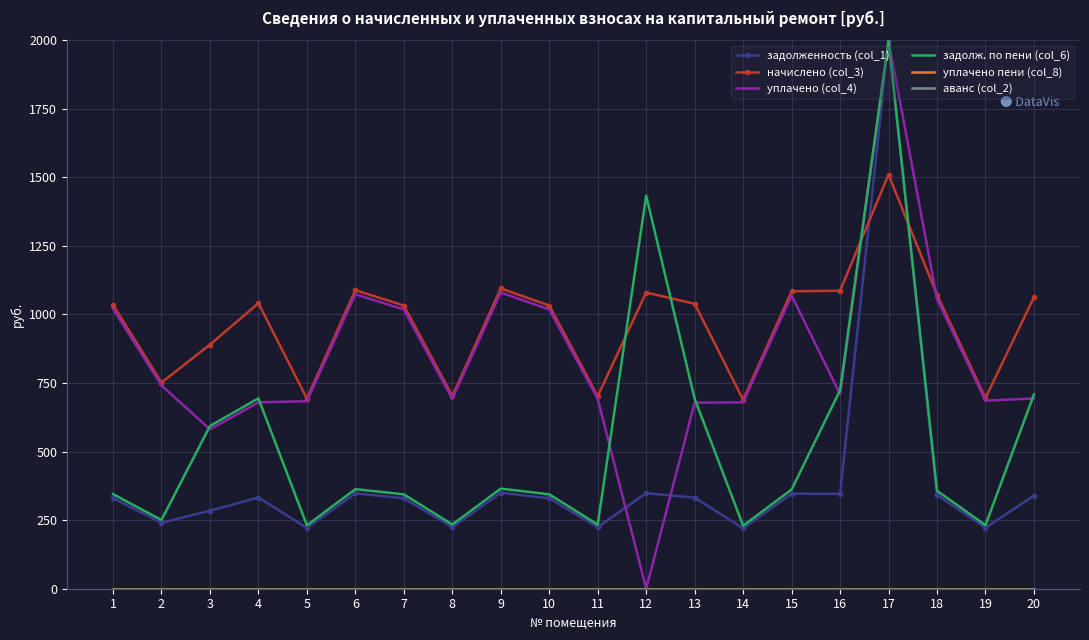

At which category is the sum across all series the highest?

17